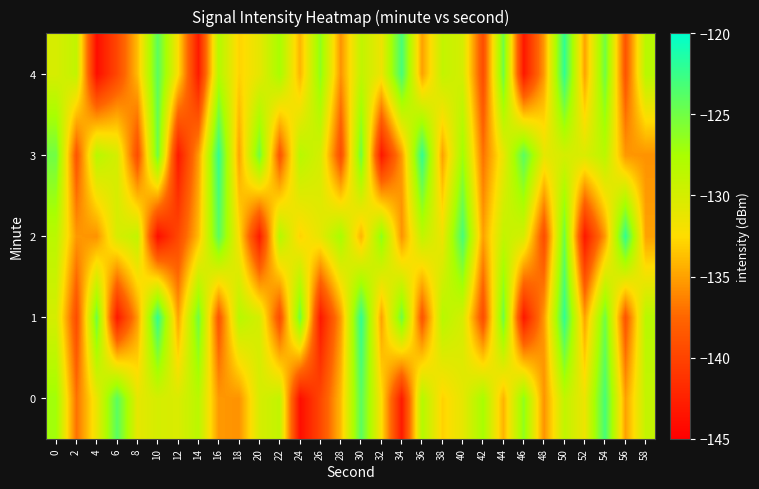

Rank the series by their maximum value, from lowest to highest.

0, 1, 2, 3, 4